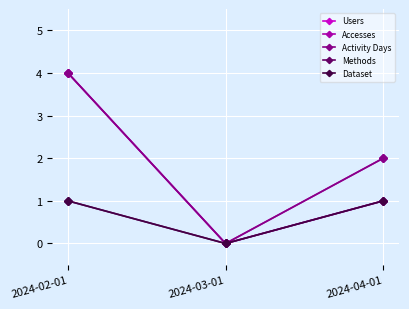

What is the total value across all series at 2024-02-01?

14